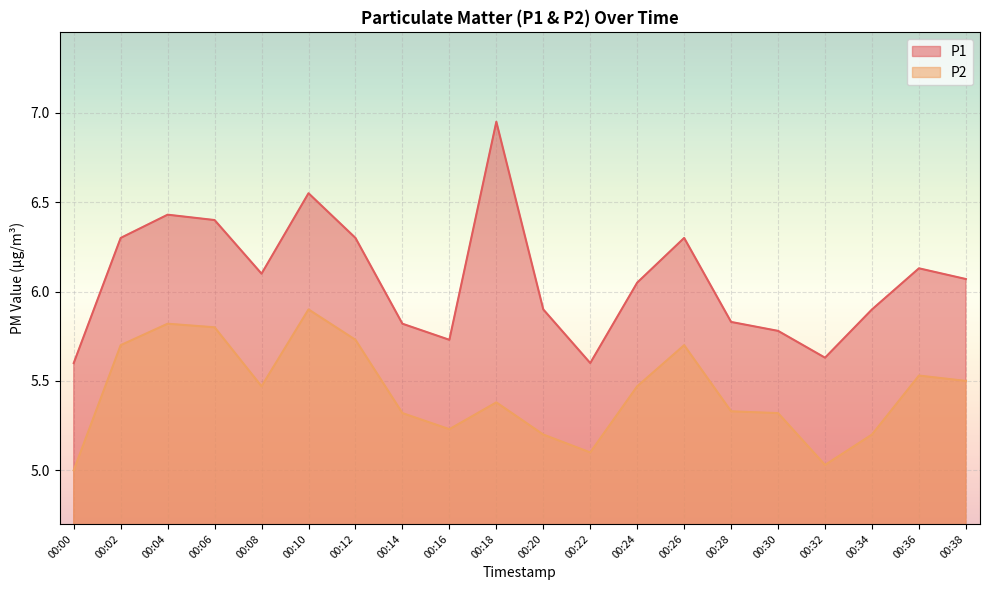

Is the value of P2 at 00:02 greater than the value of P1 at 00:38?

No